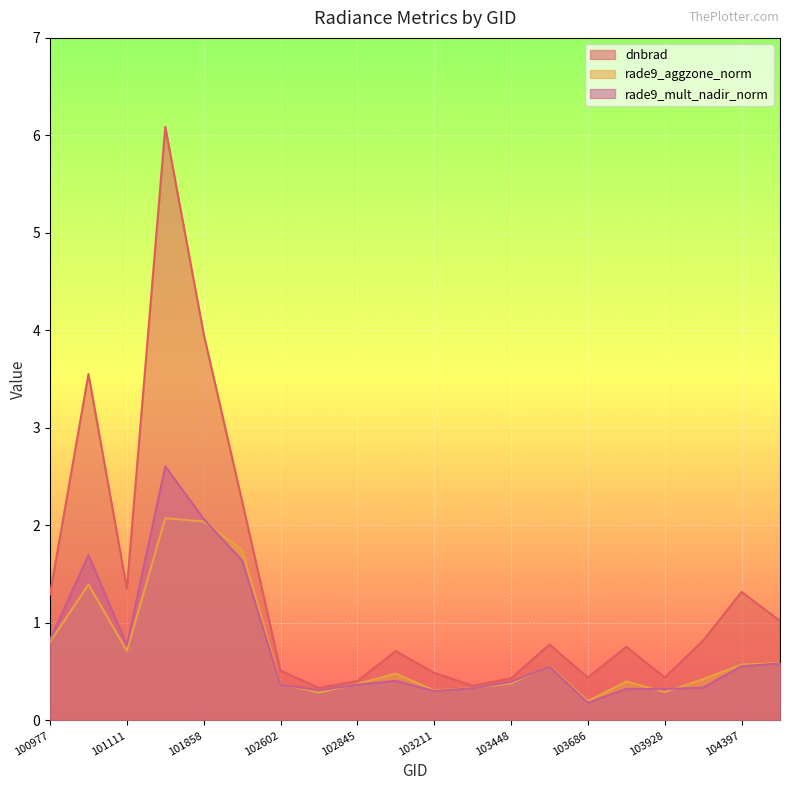

At how many categories does at least one series exceed 5?

1